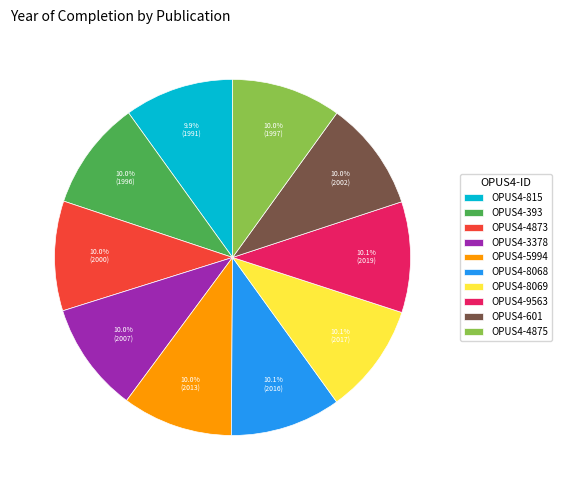

The OPUS4-5994 slice represents 10% of the pie. True or false?

True